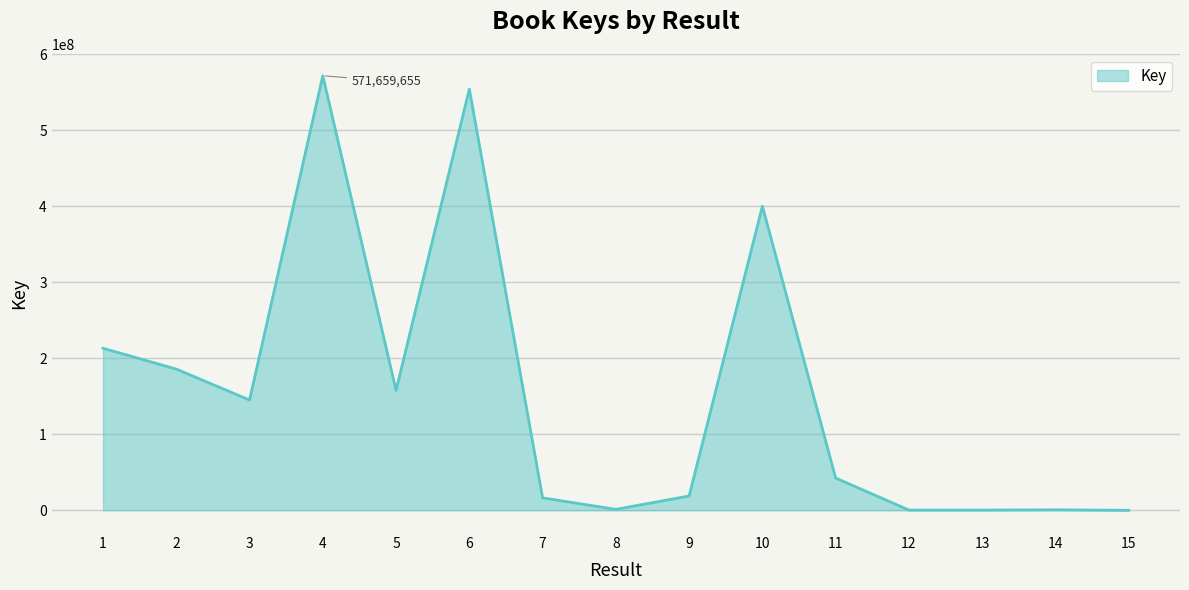

What is the difference between the maximum and minimum values?

571653653